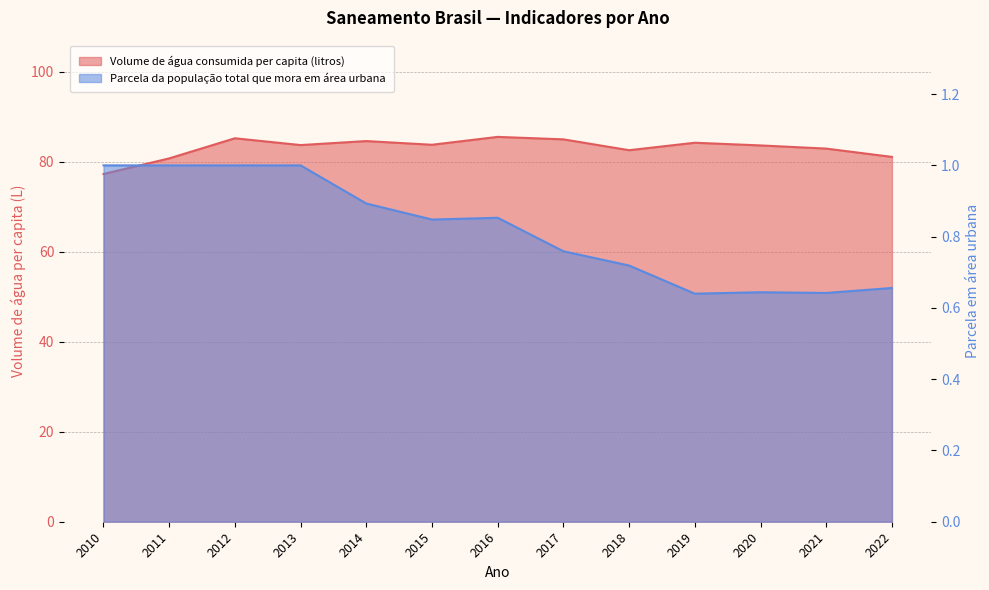

How many lines are shown in the chart?

2